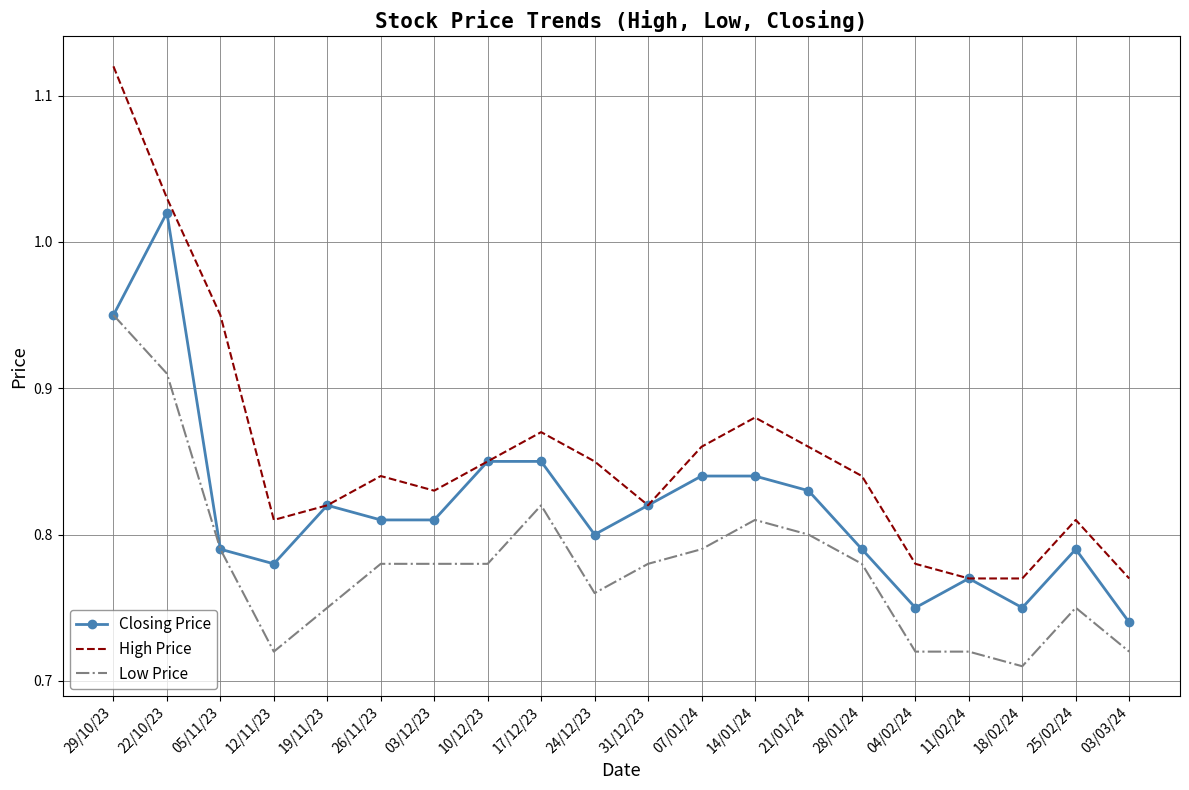

Which category has the highest value across all series?

29/10/23